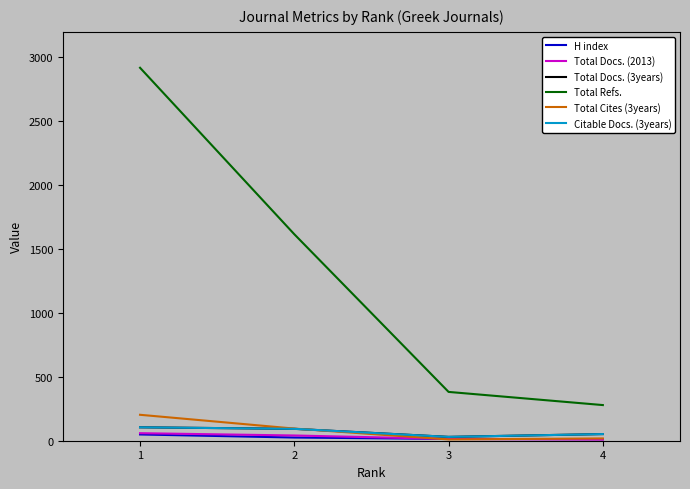

Is the value of Citable Docs. (3years) at 1 greater than the value of H index at 1?

Yes